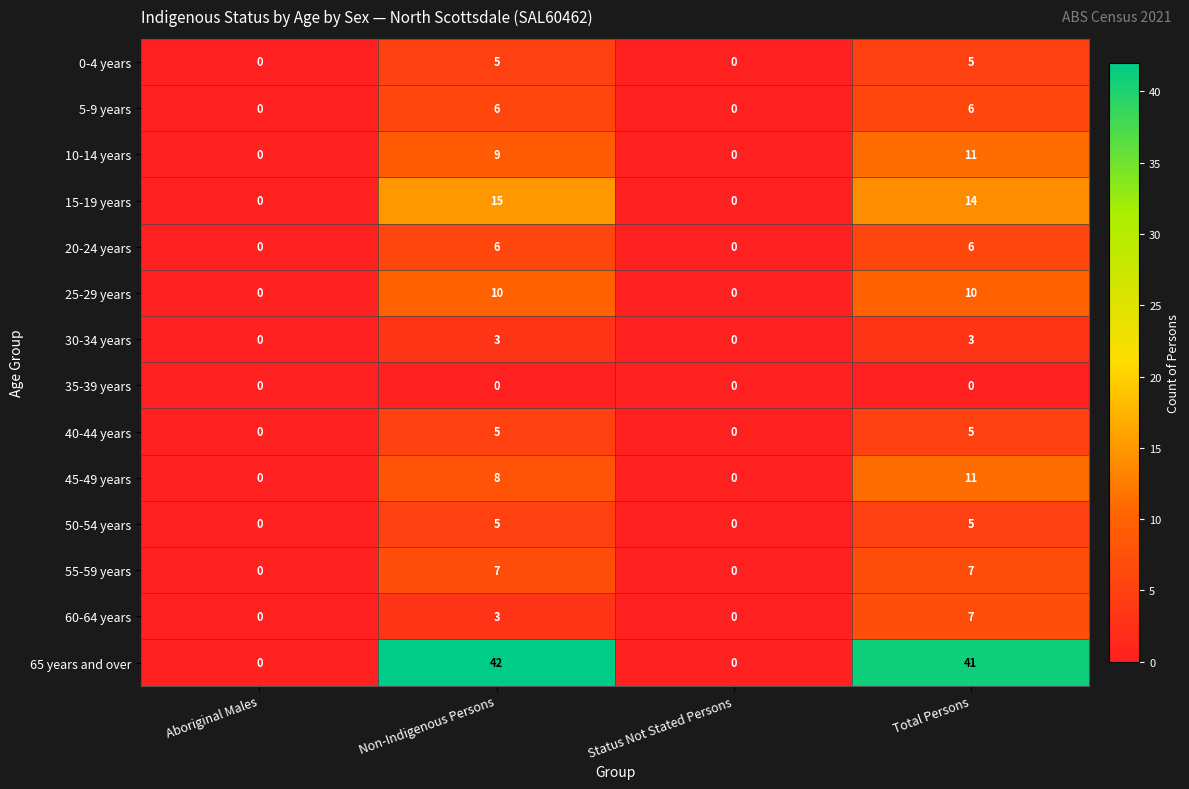

True or false: 55-59 years has a value of 0 at Aboriginal Males.

True